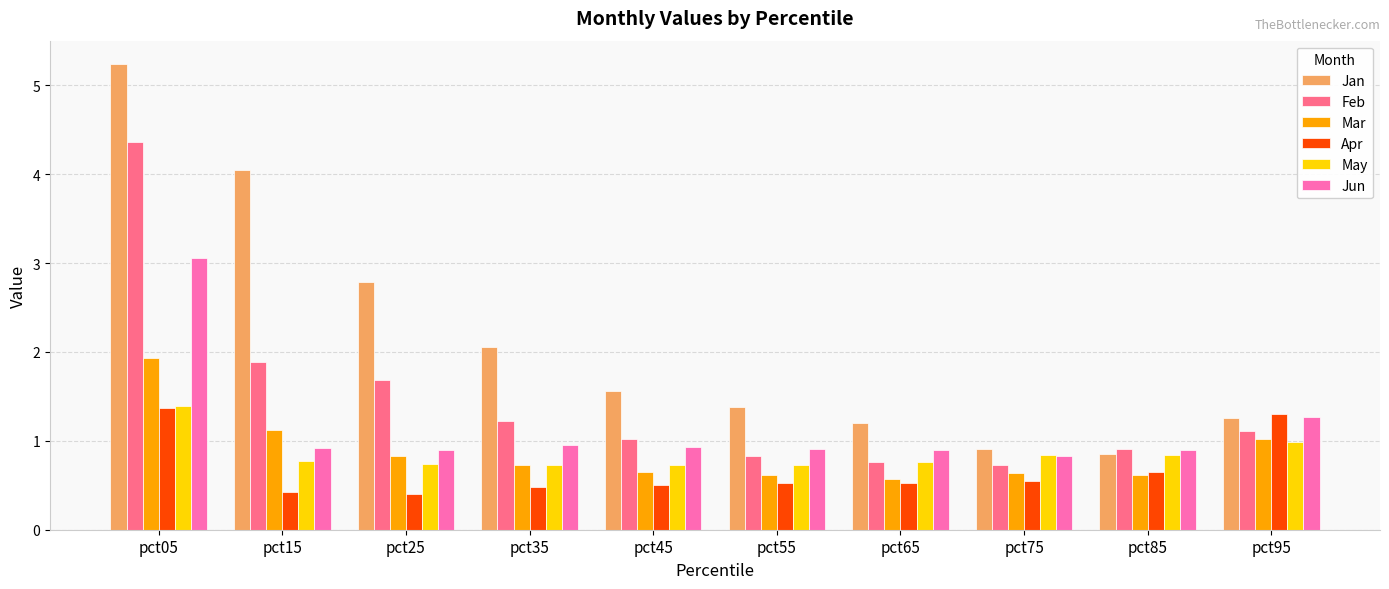

Is the value of Jun at pct35 greater than the value of Jan at pct55?

No